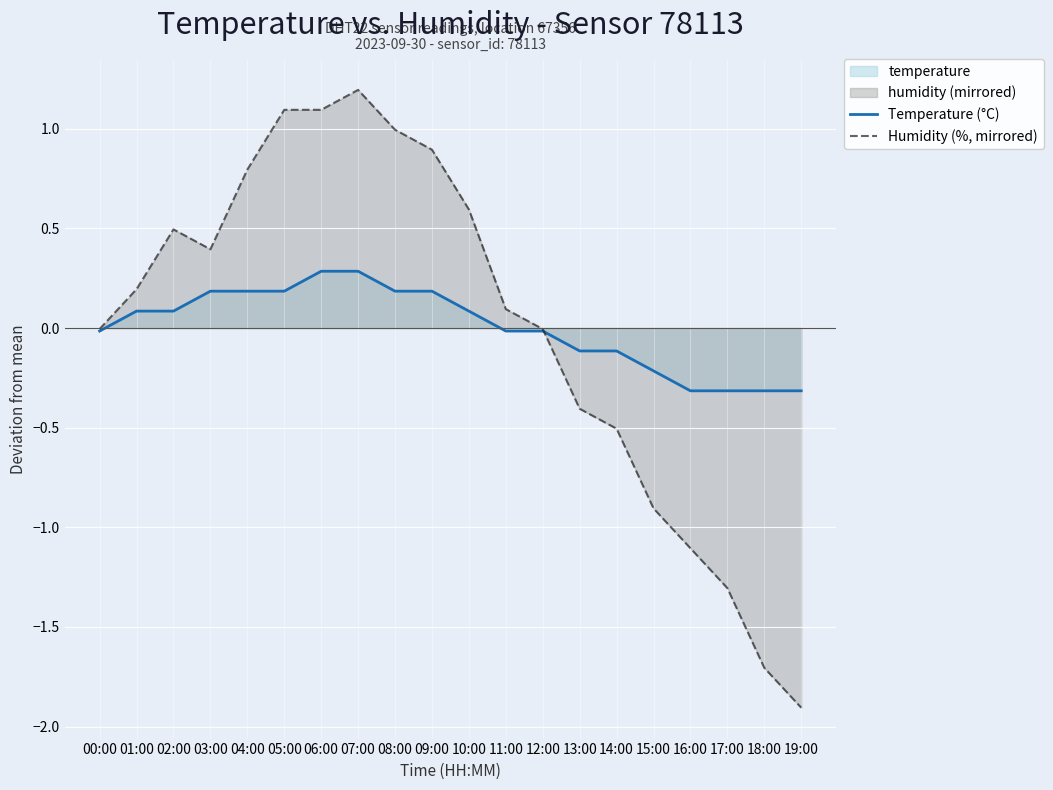

Where do Temperature (°C) and Humidity (%, mirrored) first cross each other?

12:00 and 13:00